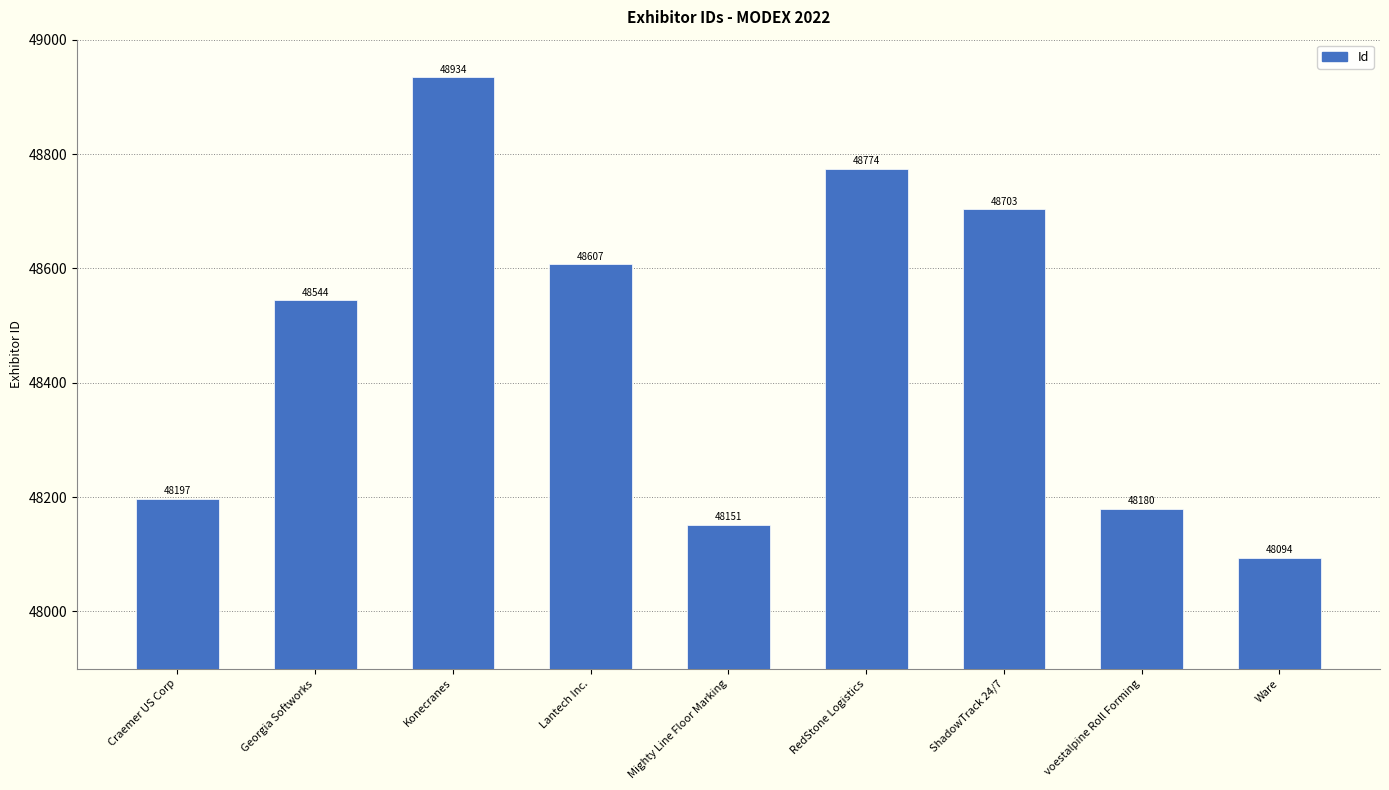

What value does the data have at voestalpine Roll Forming, to the nearest 10?

48180